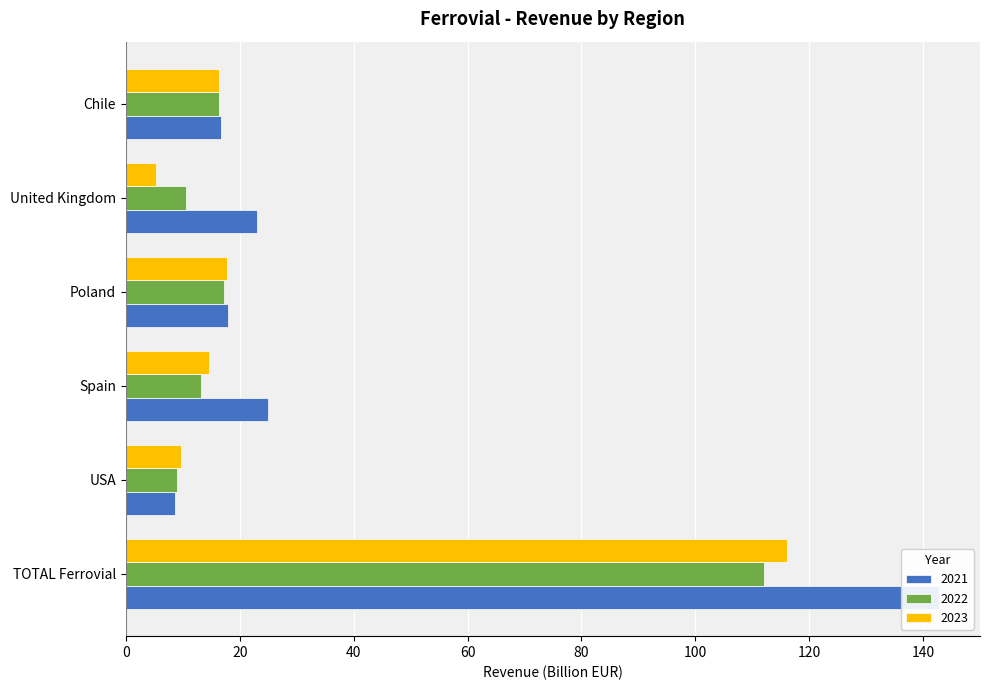

Which has a higher value, Poland or Chile?

Poland